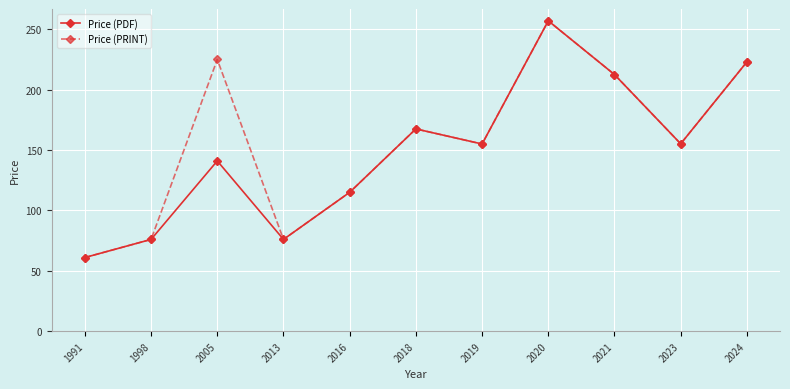

What is the value of the Price (PRINT) point at the 5th from the left?

115.0